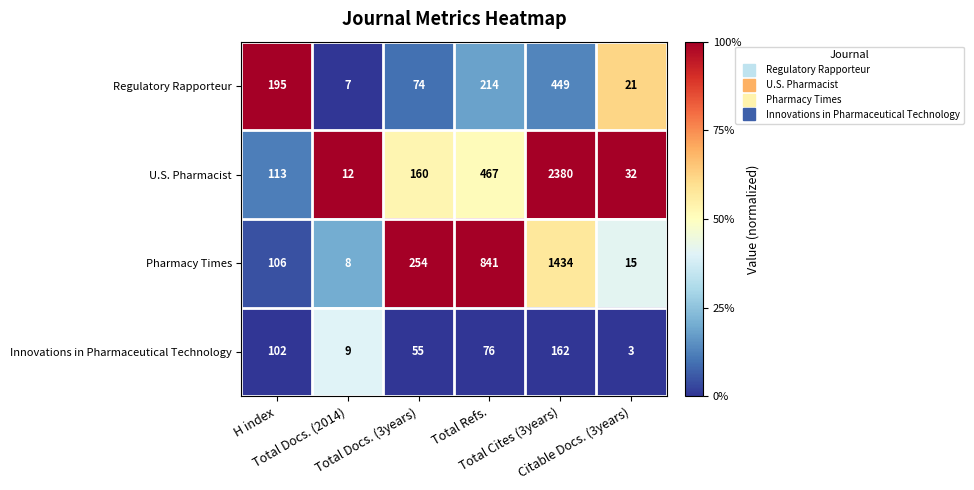

List the series in order of their peak value, lowest first.

Innovations in Pharmaceutical Technology, Regulatory Rapporteur, Pharmacy Times, U.S. Pharmacist